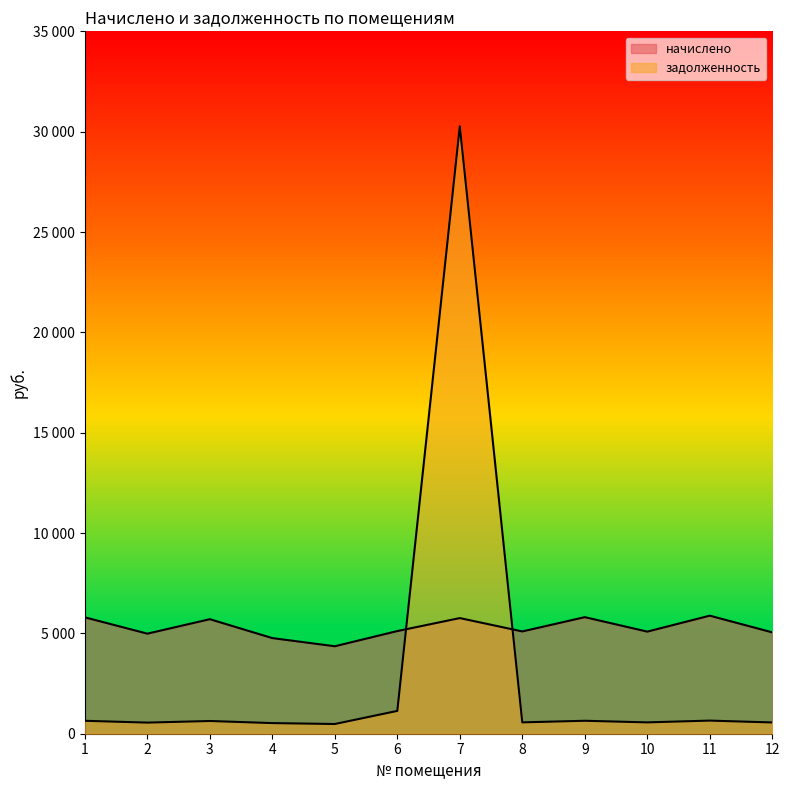

What is the value of the начислено point at the 1st from the left?

5799.0